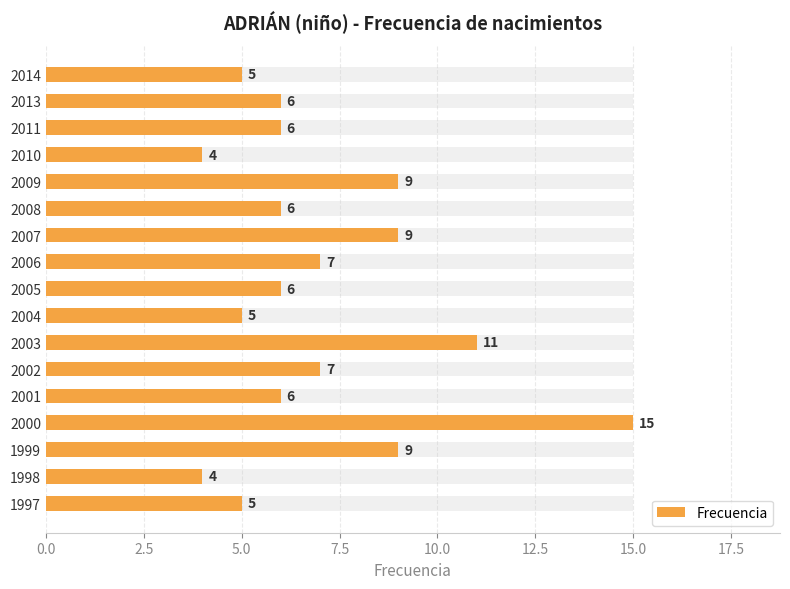

The value at 2006 is 4. True or false?

False